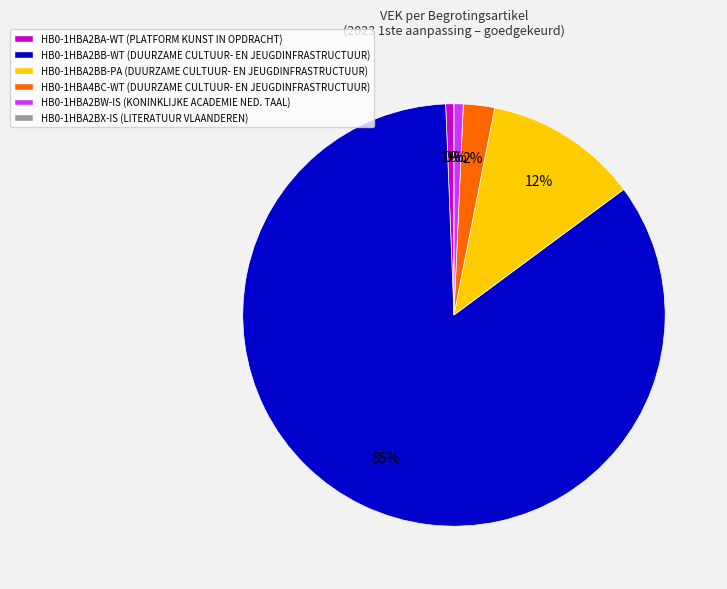

How many slices are in this pie chart?

6